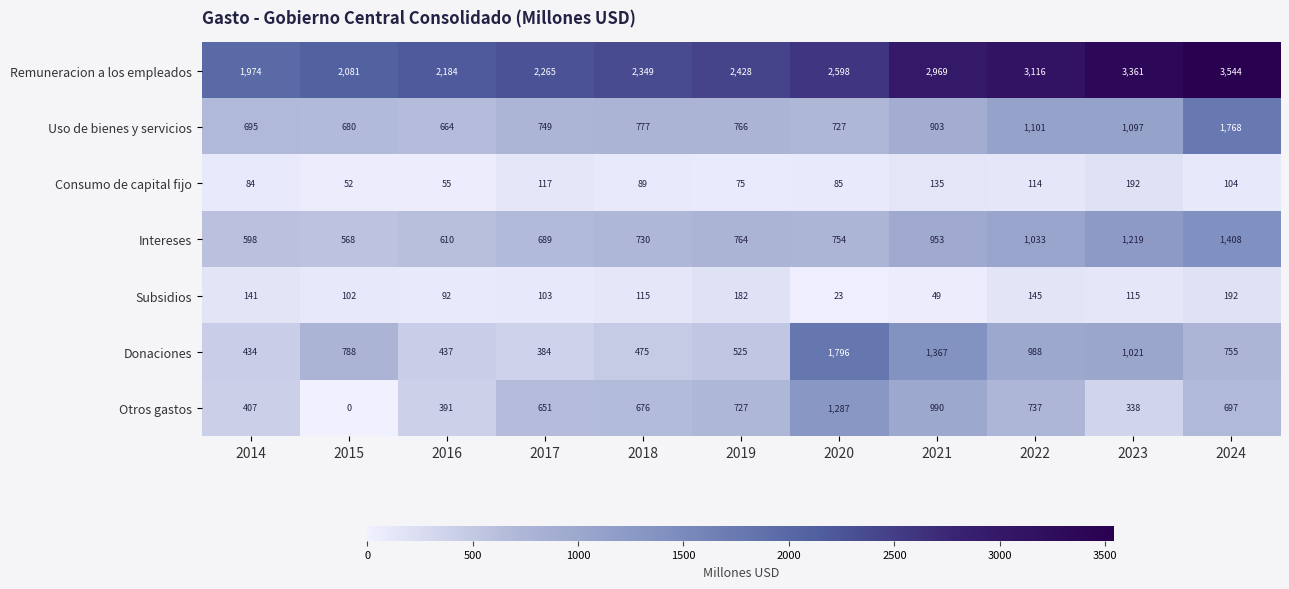

Where is Consumo de capital fijo nearest to the value 122?

2017